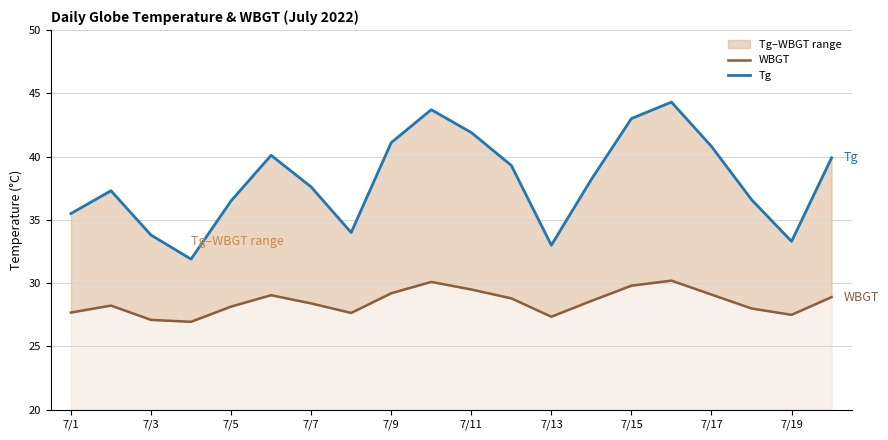

At how many categories does at least one series exceed 33?

18